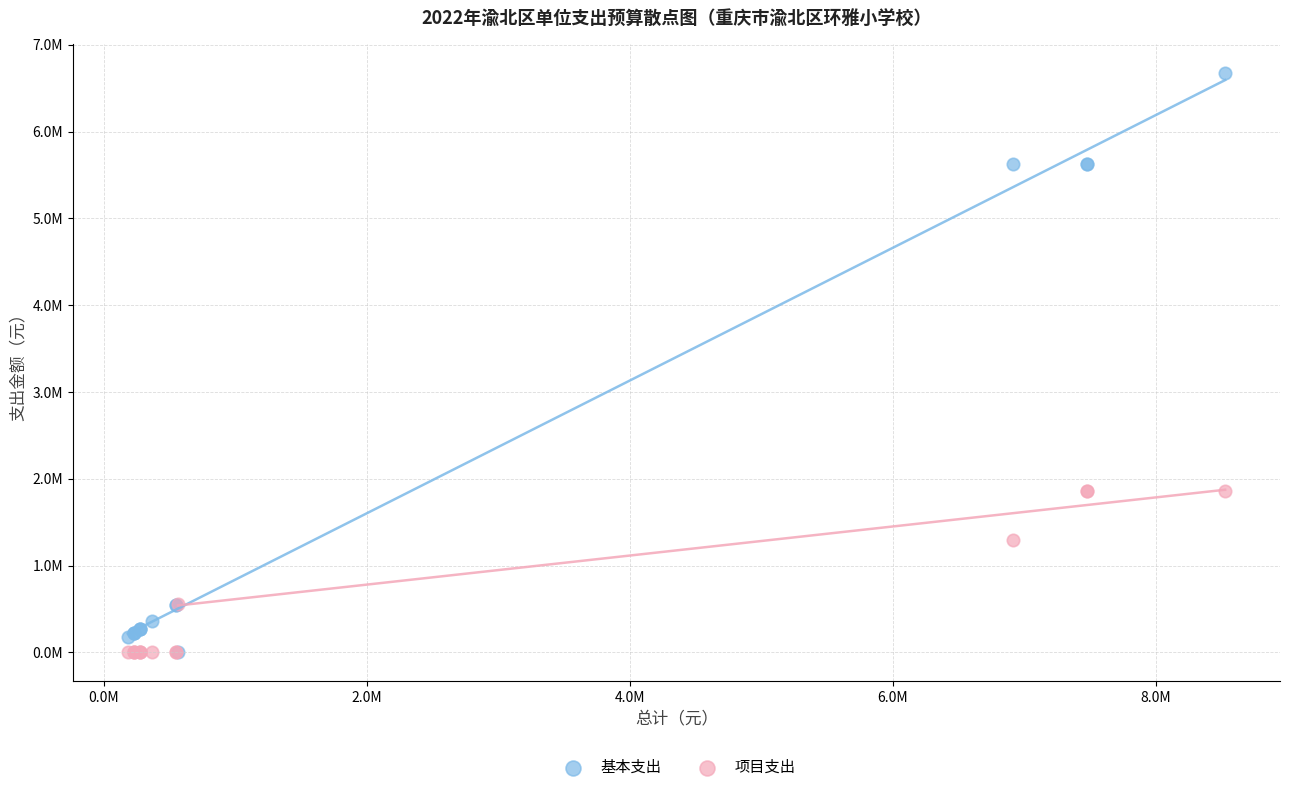

What are all the series names shown in the legend?

基本支出, 项目支出